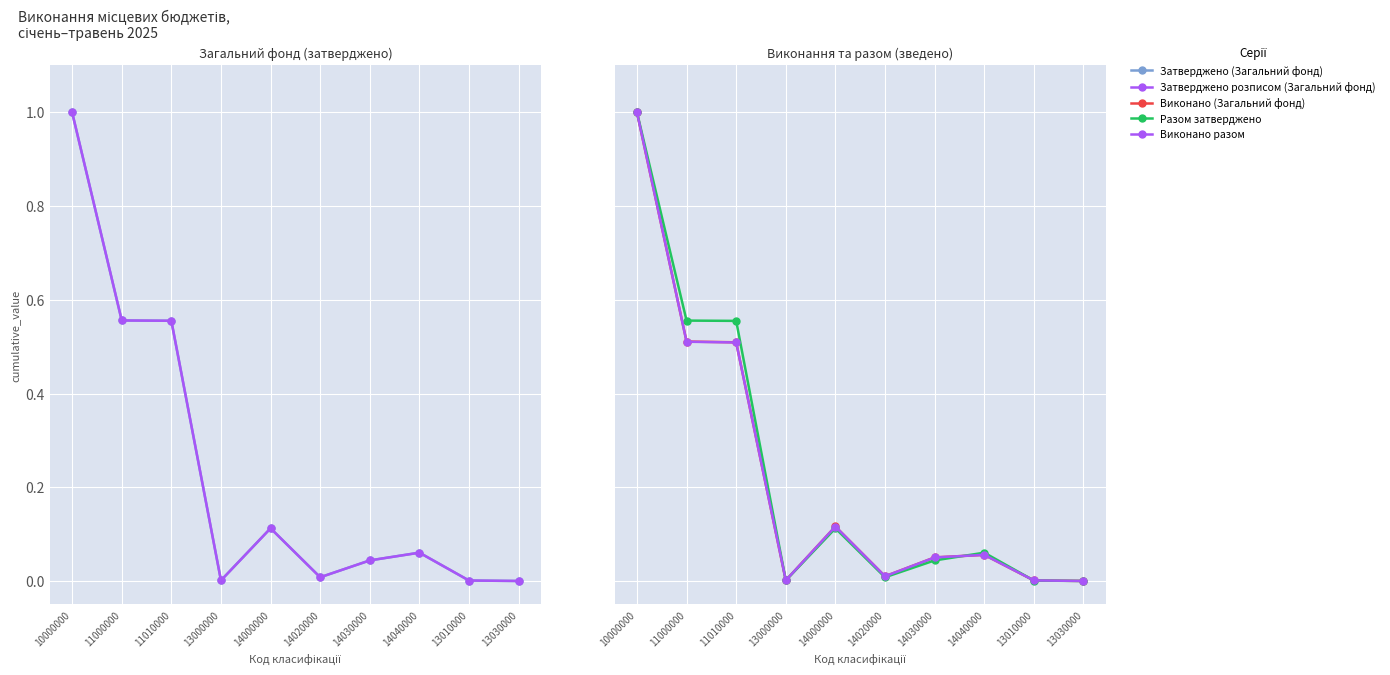

Which series has the largest range (max minus min)?

Разом затверджено